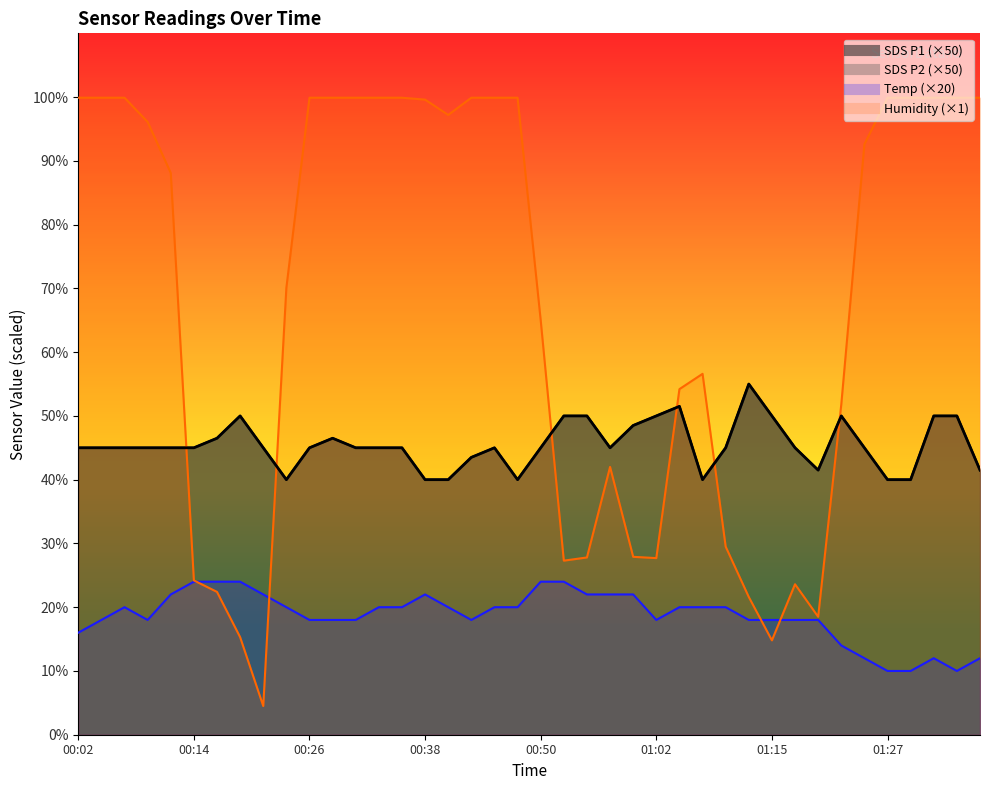

Is the value of SDS_P2 at 01:34 greater than the value of Temp at 00:28?

Yes